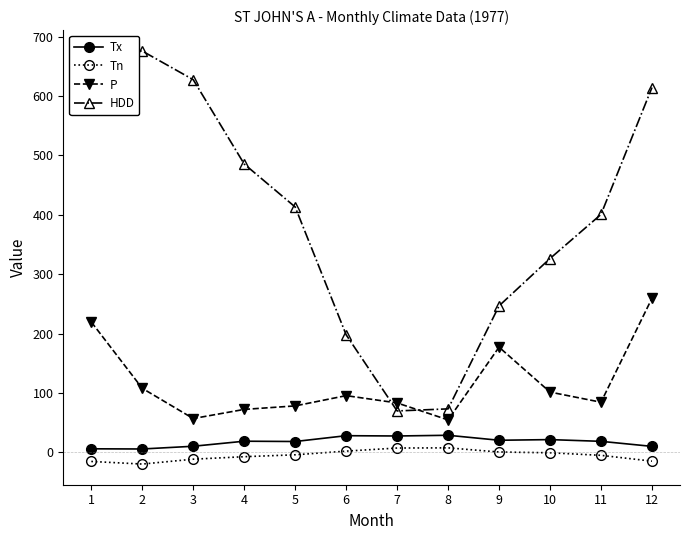

What is the sum of all Tn values?

-64.4